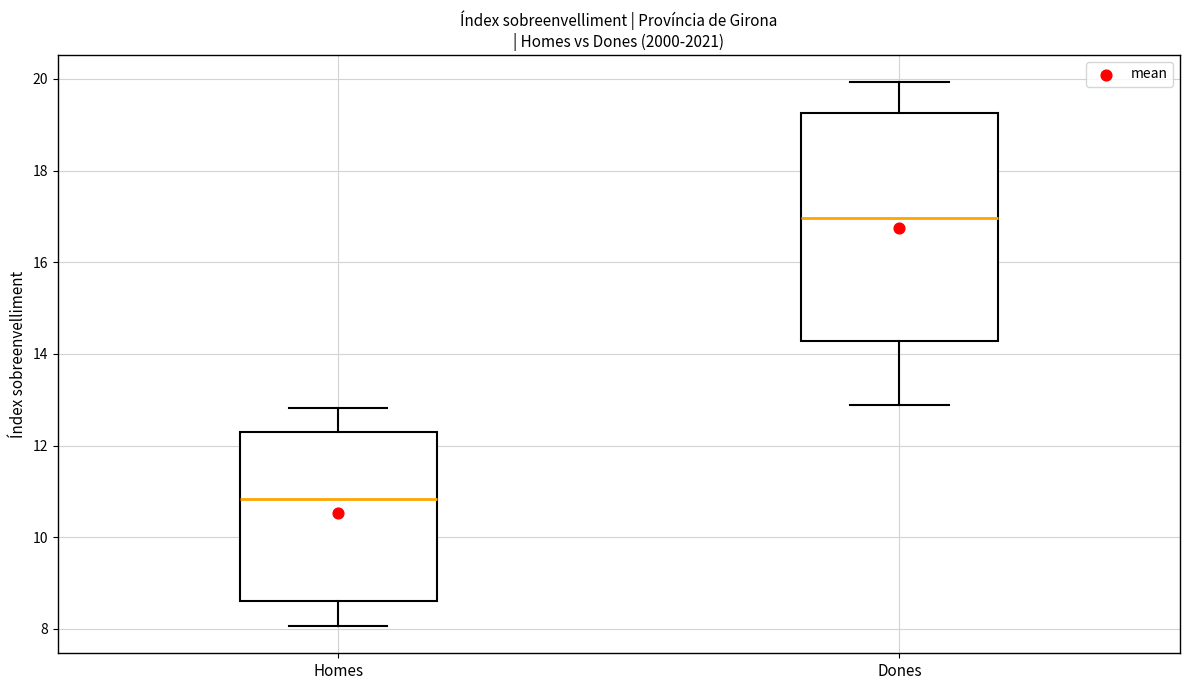

Which box's median line is the lowest?

Homes